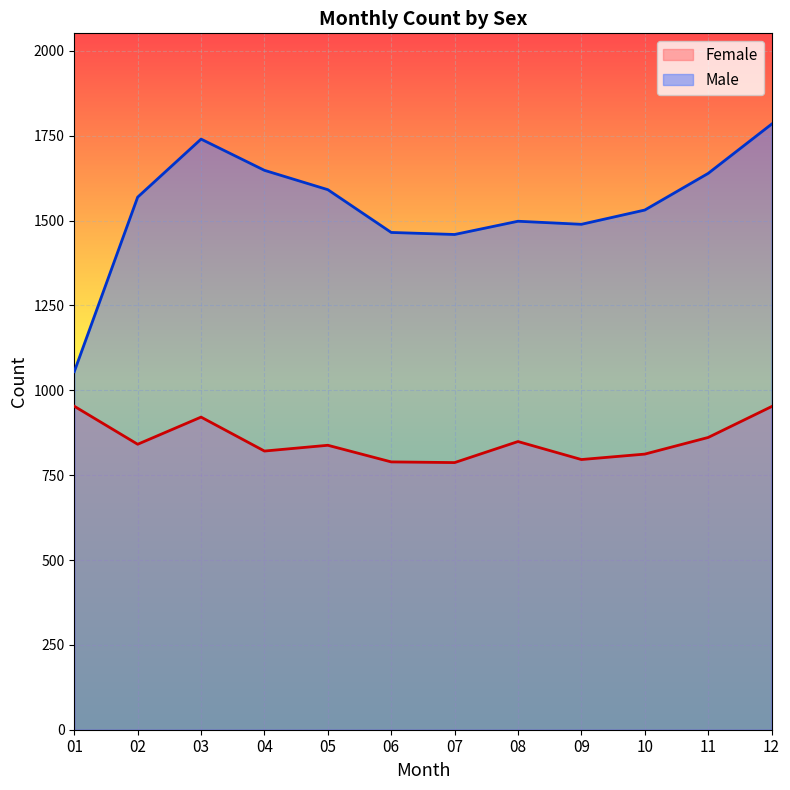

True or false: Male and Female intersect in this chart.

False